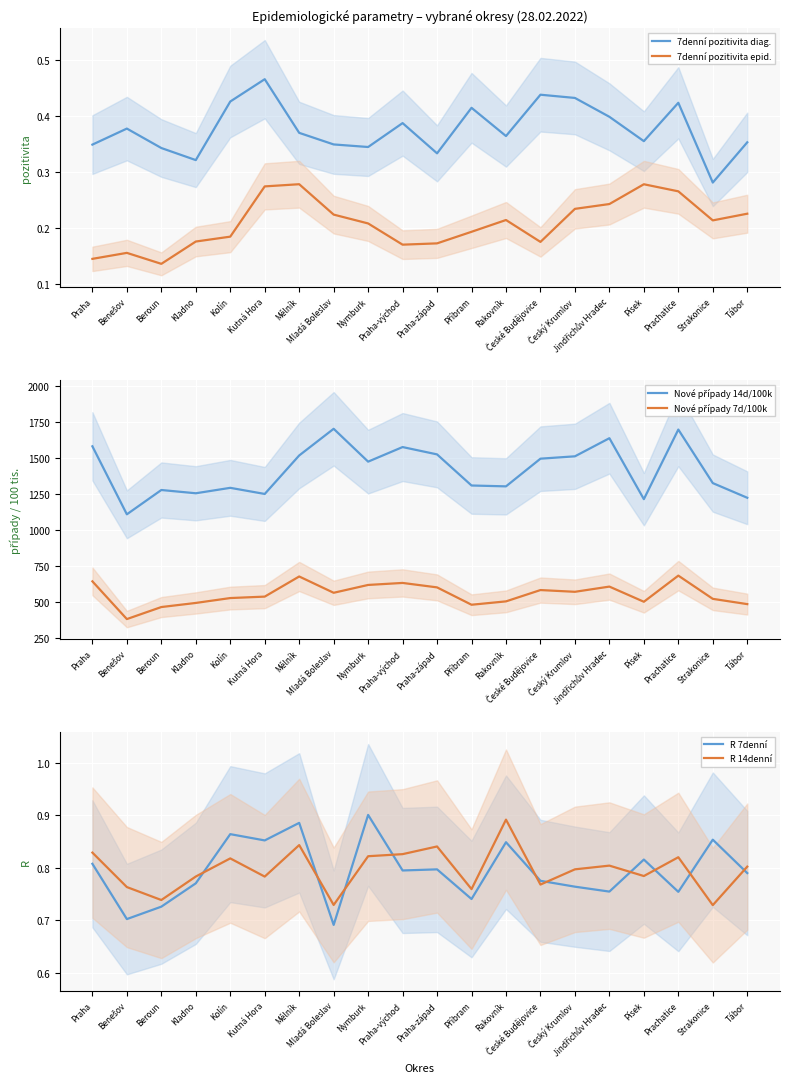

At which category is the sum across all series the highest?

Prachatice